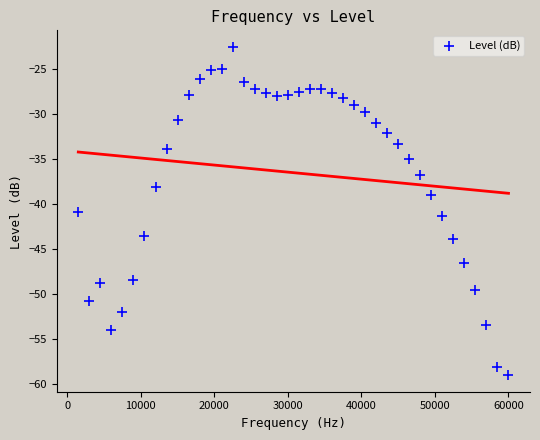

What is the range of Y values (max minus min)?

36.5